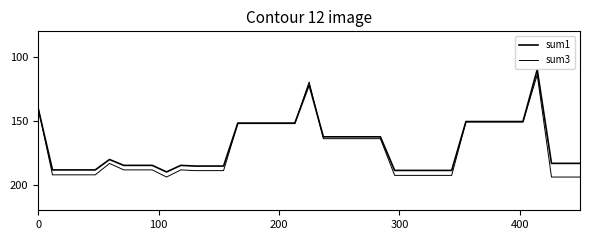

Which series has the largest total across all categories?

sum3